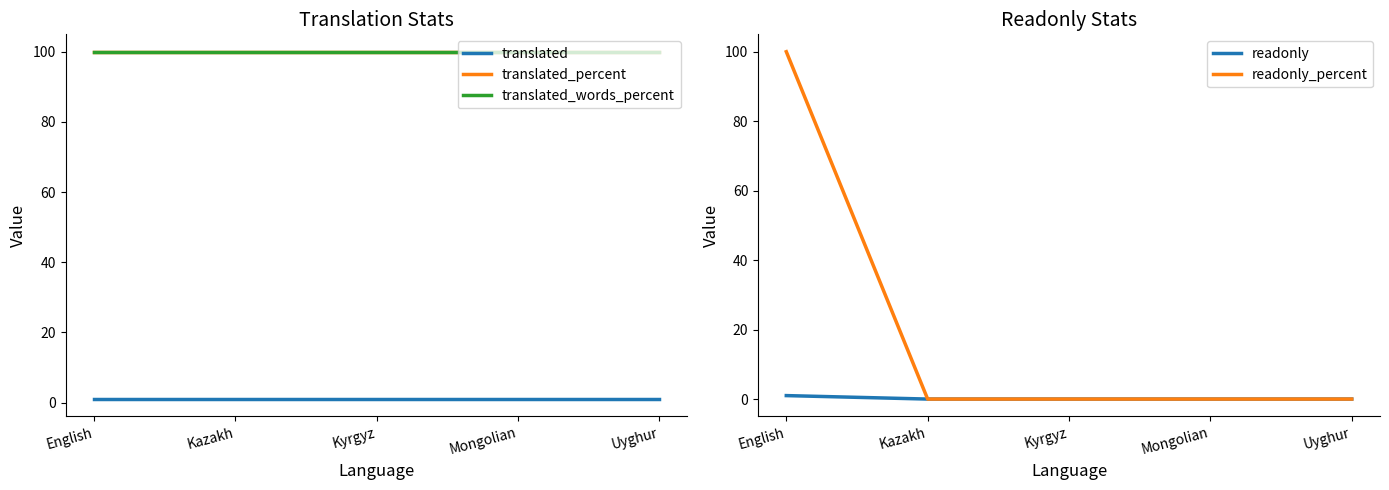

Rank the series by their maximum value, from highest to lowest.

translated_percent, translated_words_percent, readonly_percent, translated, readonly